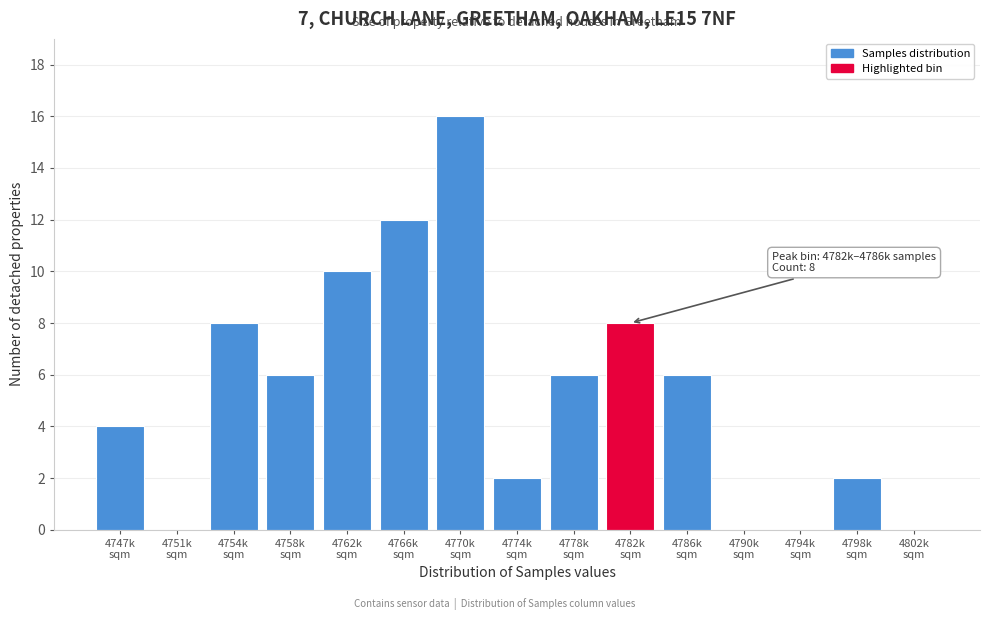

What is the sum of all values?

80